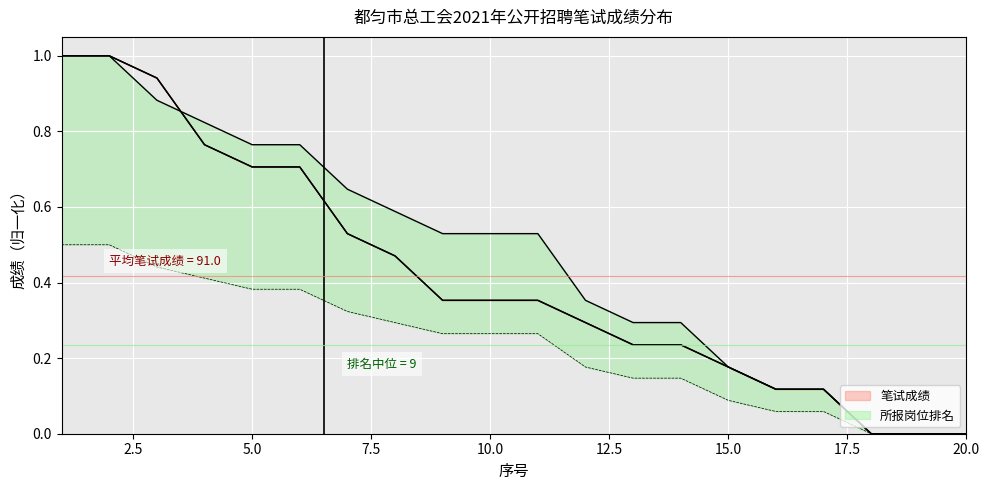

Which series ends up on top after the final intersection of 笔试成绩 and 笔试折算后成绩?

笔试成绩